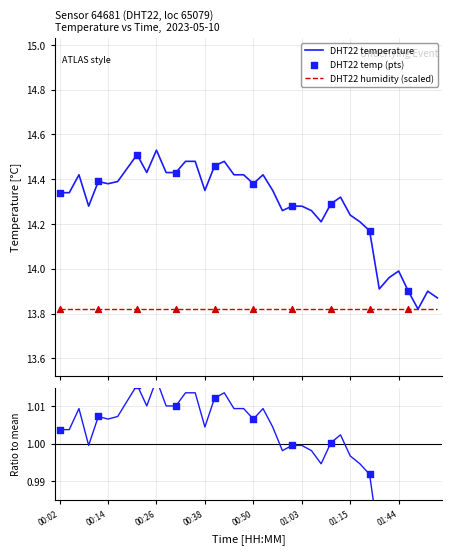

What is the change in value from 00:36 to 00:55?

-0.1